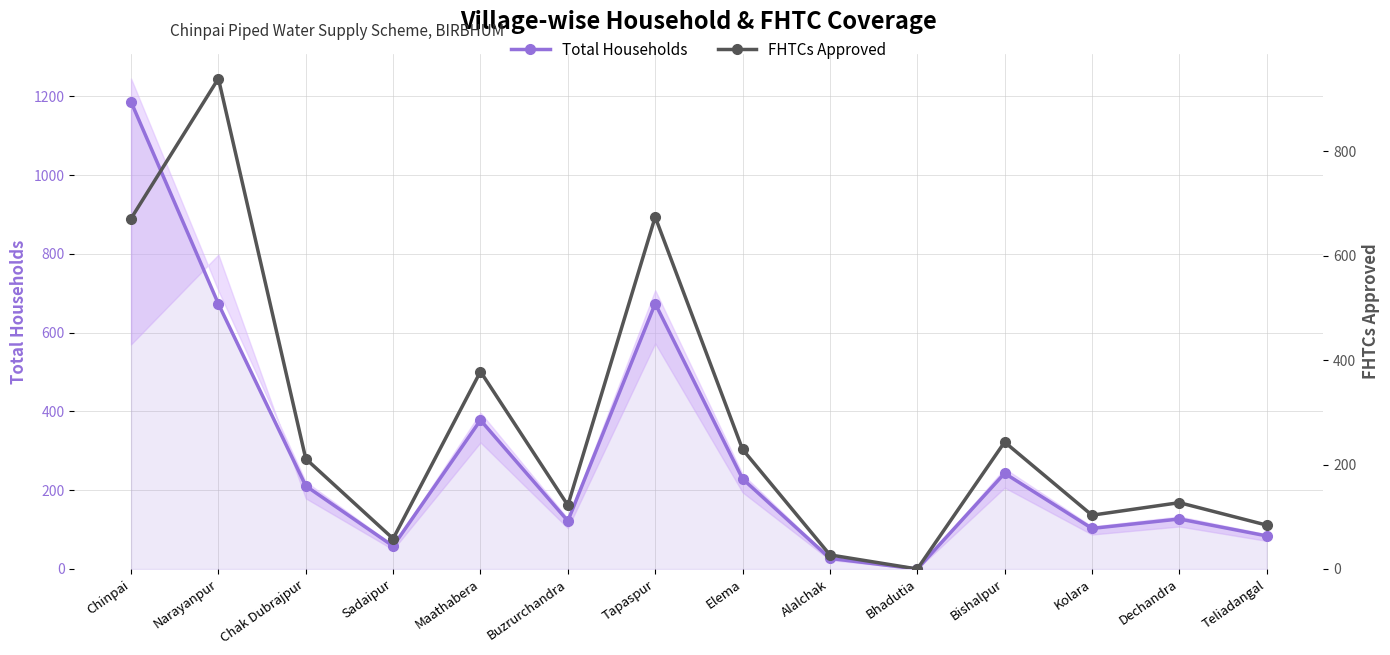

Reading right to left, what are all the values shown in this chart?

Total Households: Teliadangal=84	Dechandra=127	Kolara=103	Bishalpur=243	Bhadutia=0	Alalchak=27	Elema=229	Tapaspur=674	Buzrurchandra=122	Maathabera=378	Sadaipur=58	Chak Dubrajpur=211	Narayanpur=673	Chinpai=1186
FHTCs Approved: Teliadangal=84	Dechandra=127	Kolara=103	Bishalpur=243	Bhadutia=0	Alalchak=27	Elema=229	Tapaspur=674	Buzrurchandra=122	Maathabera=378	Sadaipur=58	Chak Dubrajpur=211	Narayanpur=939	Chinpai=671